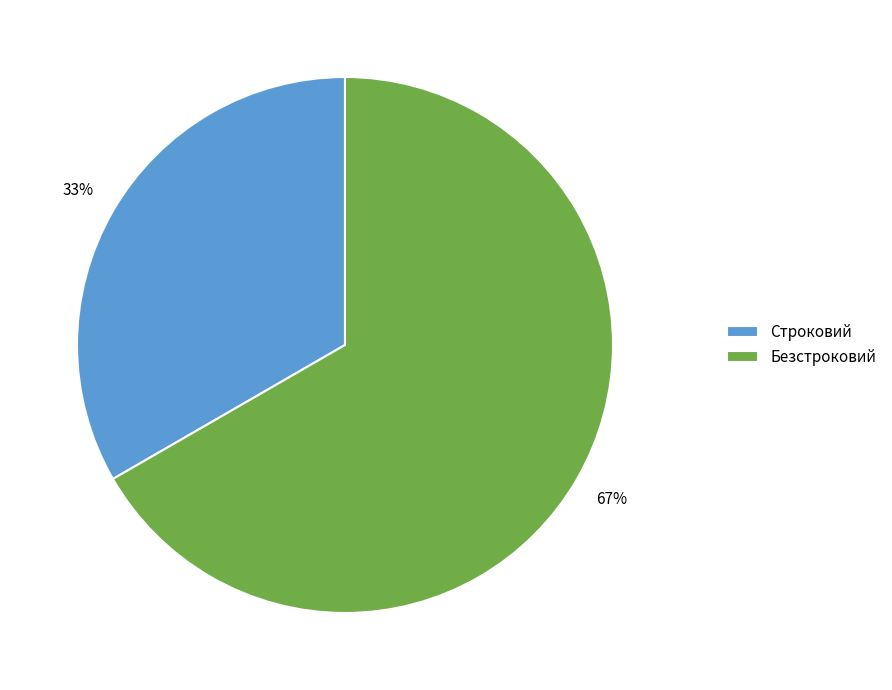

To the nearest percent, what is the combined percentage of Безстроковий and Строковий?

100%